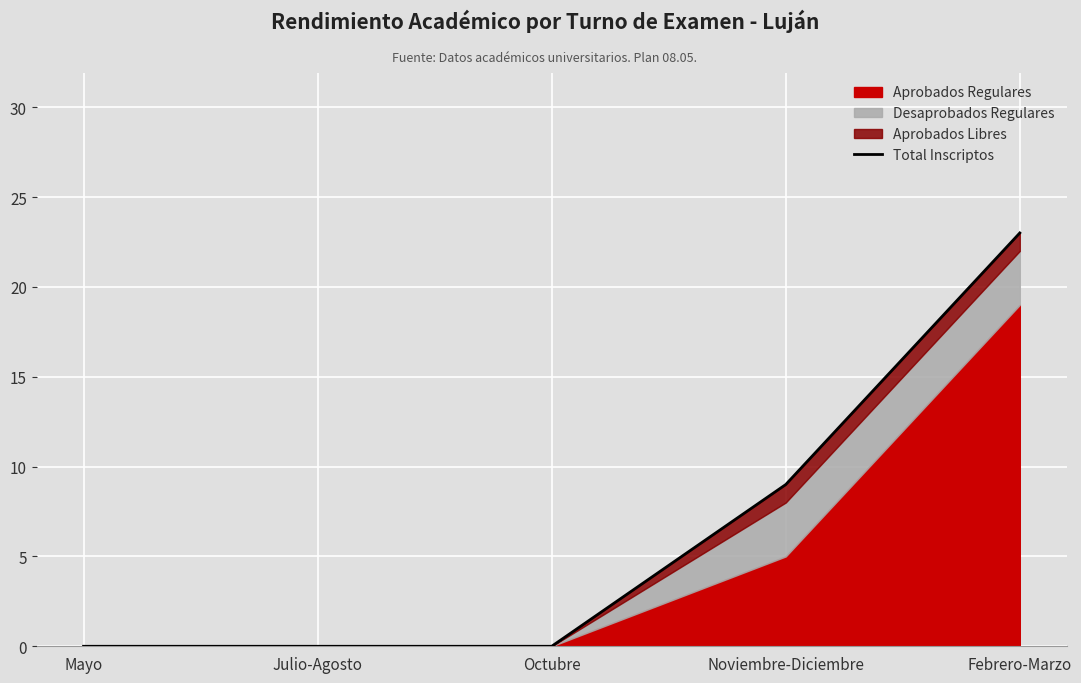

How many values are between 0 and 9?

4